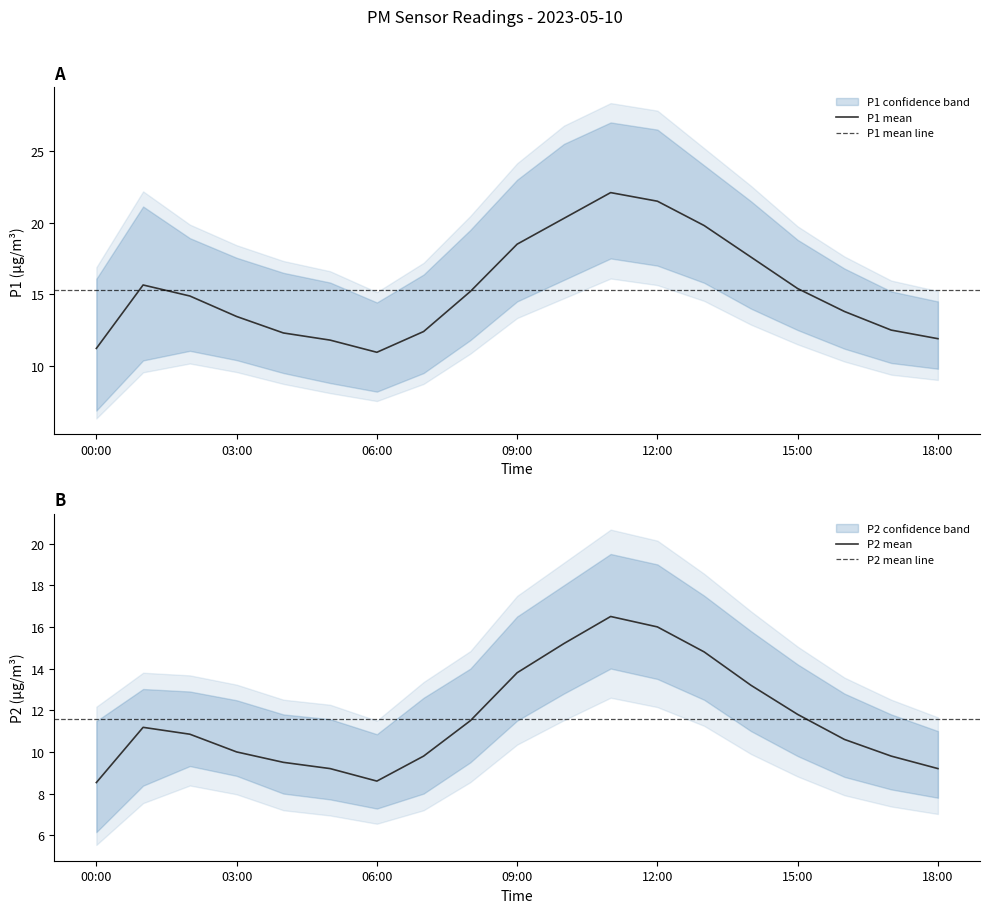

What position from the left is 18:00?

19